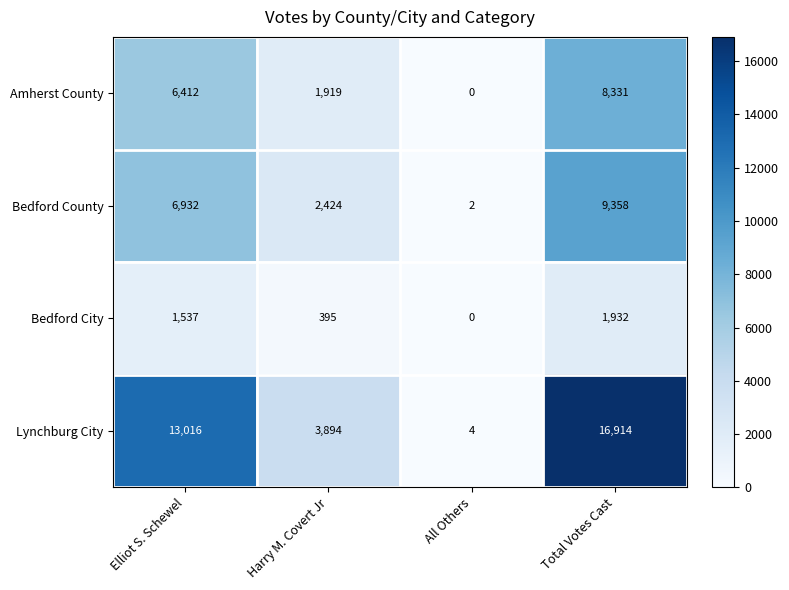

What is the difference between the second highest and minimum values in the Bedford City series?

1537